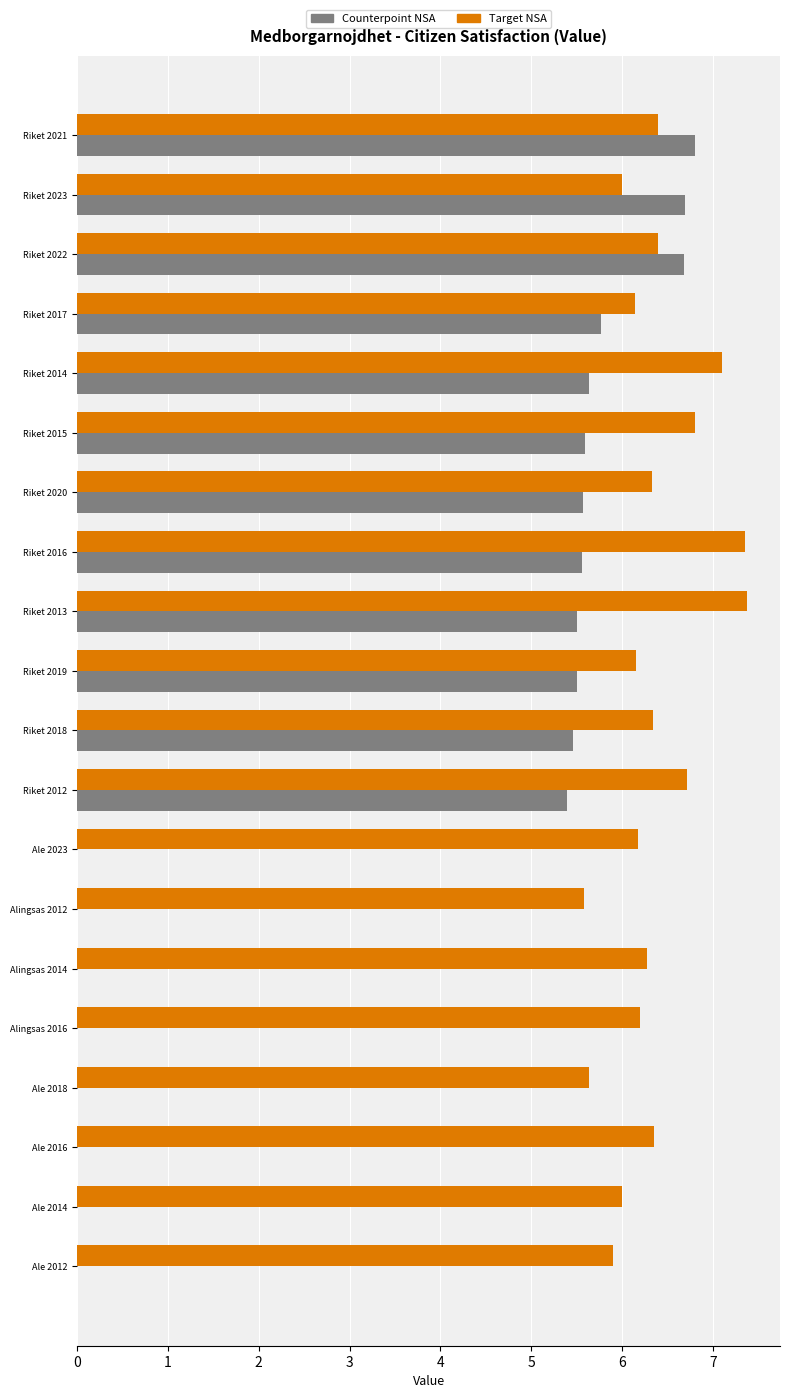

What is the sum of the Target NSA values at Riket 2014 and Riket 2020?

13.4